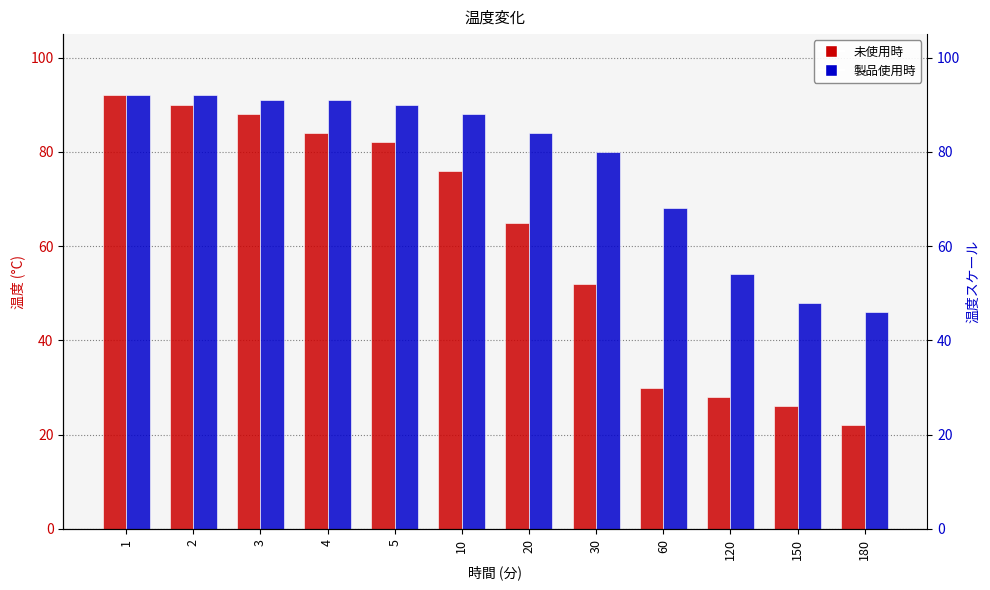

List the series in order of their peak value, highest first.

未使用時, 製品使用時